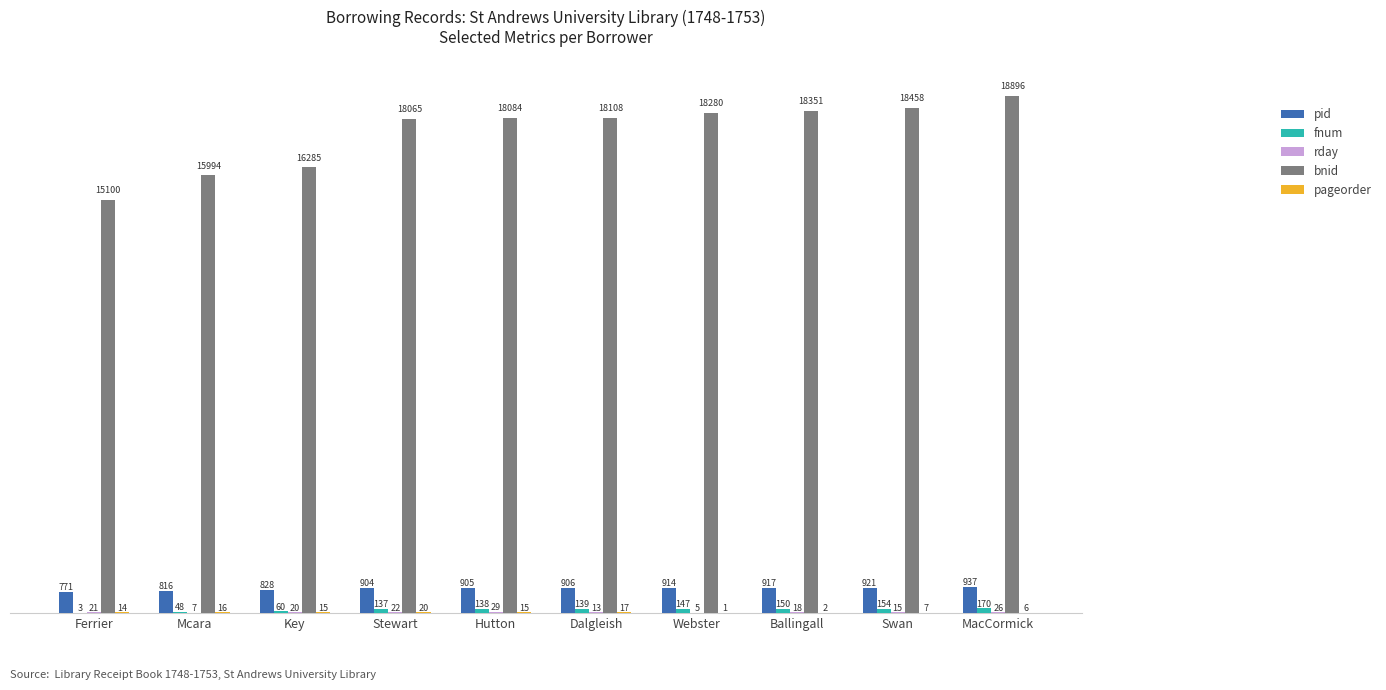

At which category is the sum across all series the highest?

MacCormick